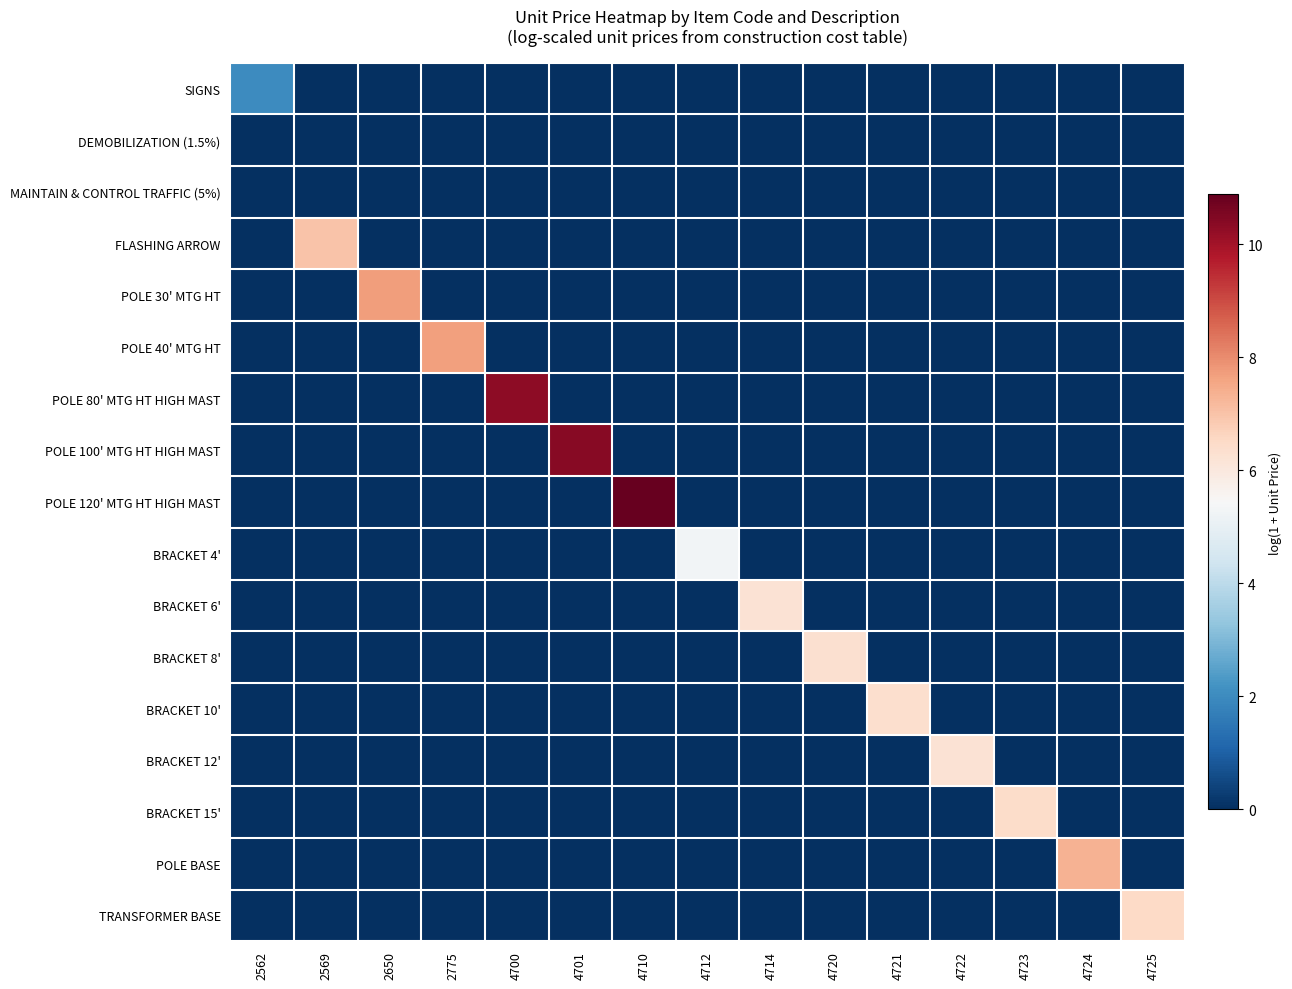

Which series has the largest total across all categories?

POLE 120' MTG HT HIGH MAST